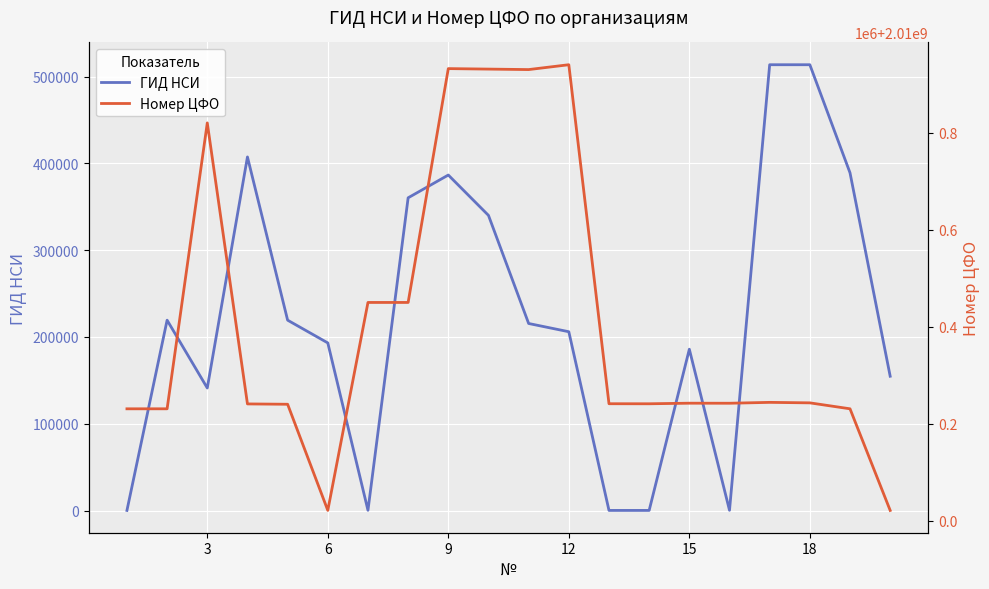

True or false: Номер ЦФО and ГИД НСИ intersect in this chart.

False